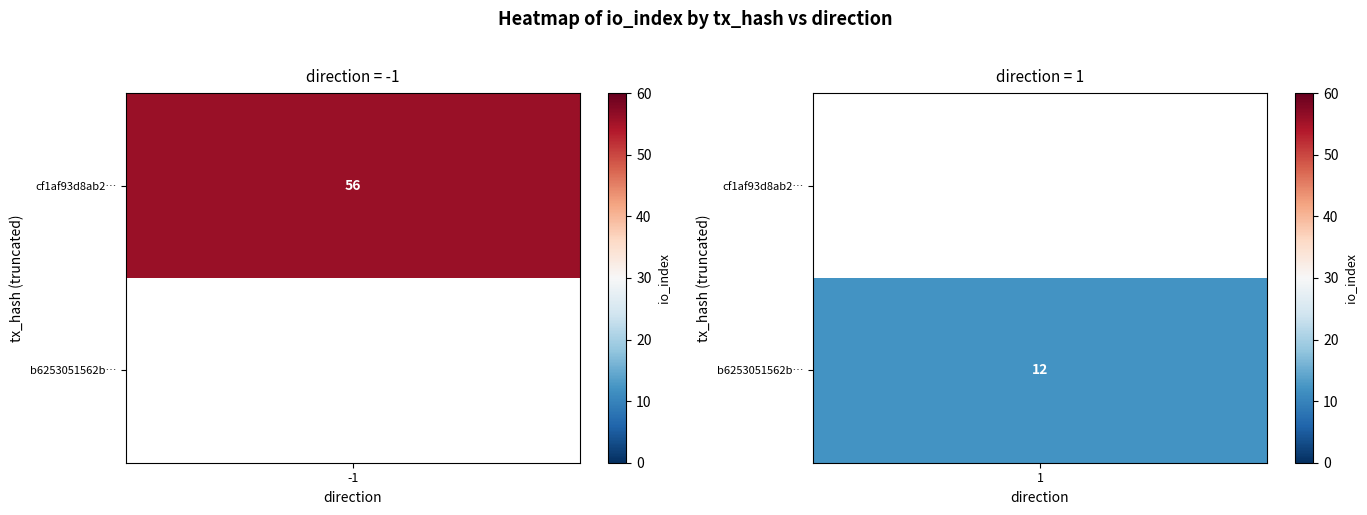

Reading right to left, extract all data points from this chart.

cf1af93d8ab2ea597bc344c6679c87913a35019: 56	-1
b6253051562b25011eaa07260ecb3739f46adee: 12	1